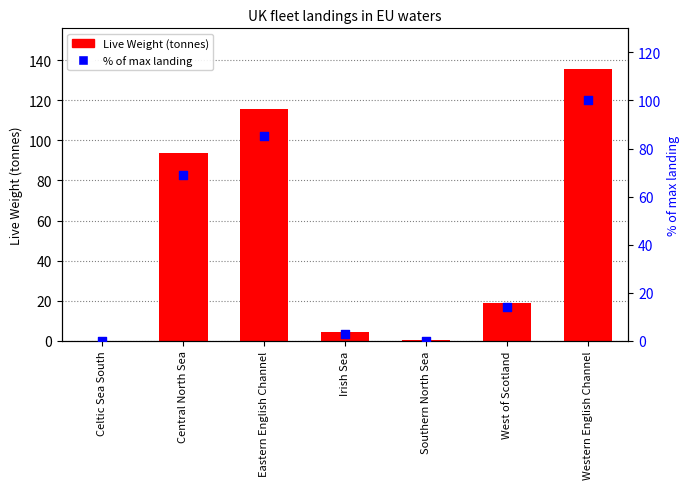

What are all the series names shown in the legend?

Live Weight (tonnes), % of max landing